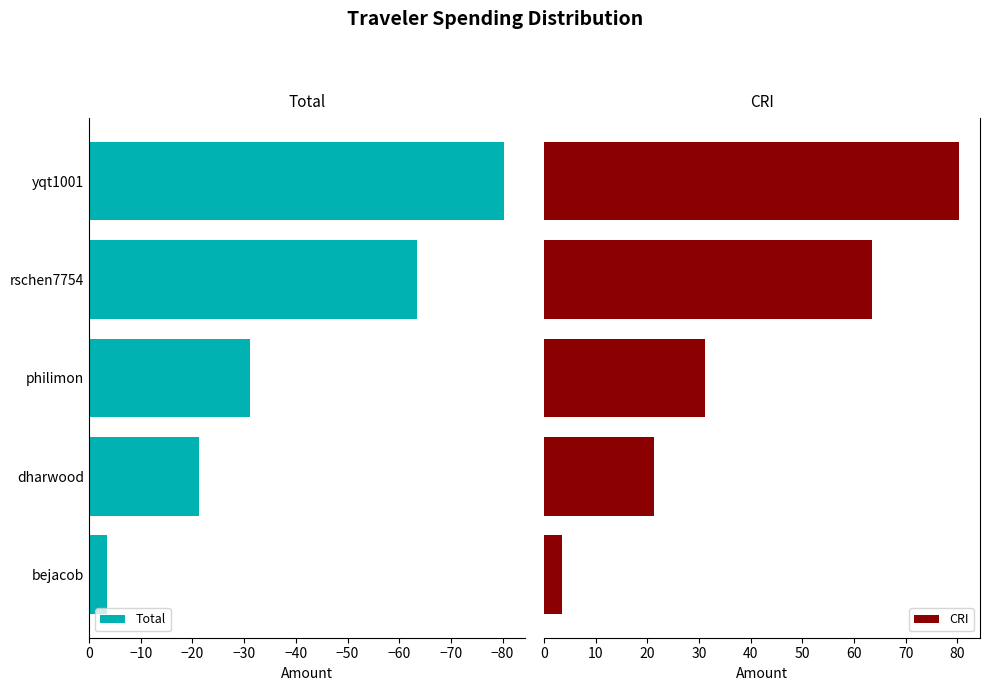

Reading left to right, transcribe all the data shown in this chart.

Total: -3.4	-21.2	-31.2	-63.5	-80.3
CRI: 3.4	21.2	31.2	63.5	80.3